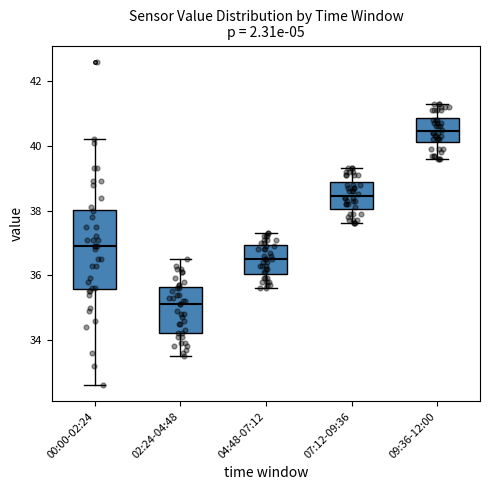

Which box has the lowest median line?

02:24-04:48